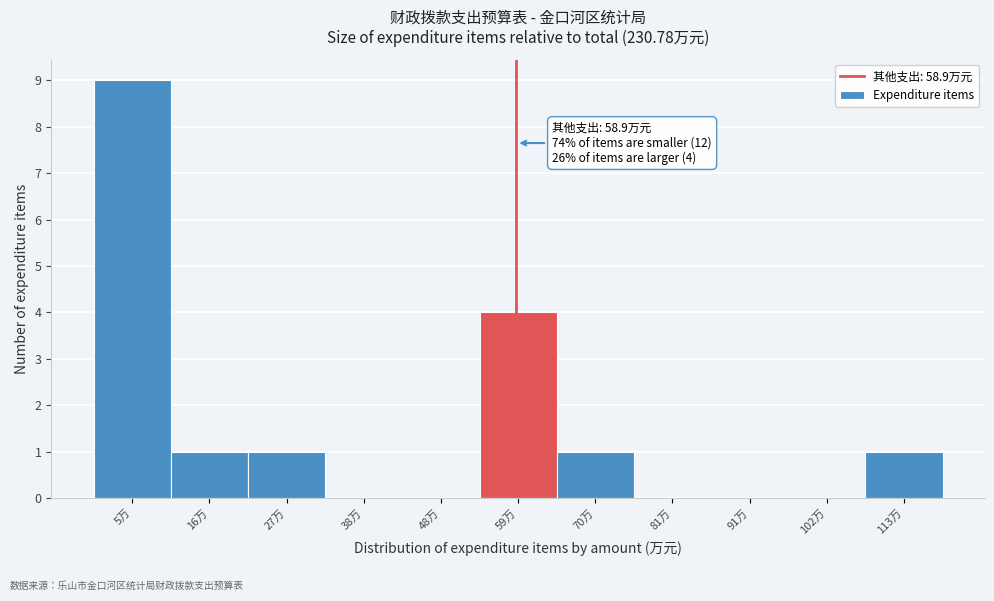

Over which range of the x-axis is the bar tallest?

0 to 10